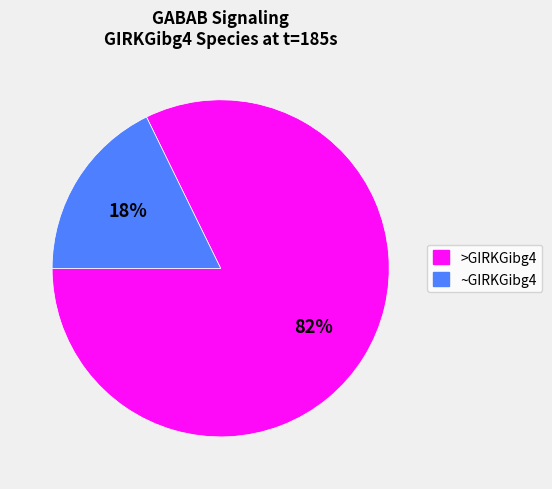

How many slices are in this pie chart?

2